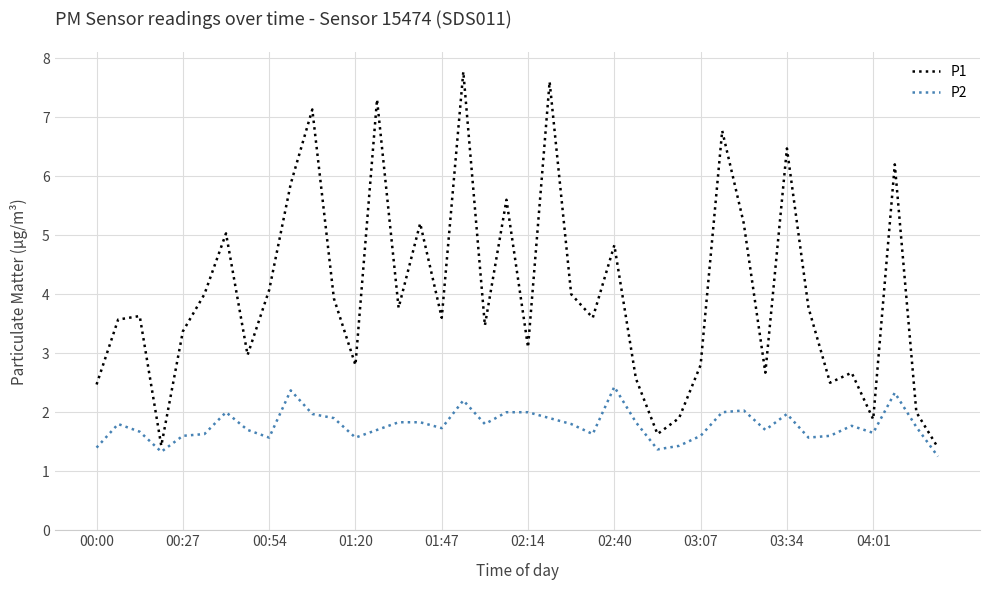

What is the difference between the maximum and minimum values in the P1 series?

6.4